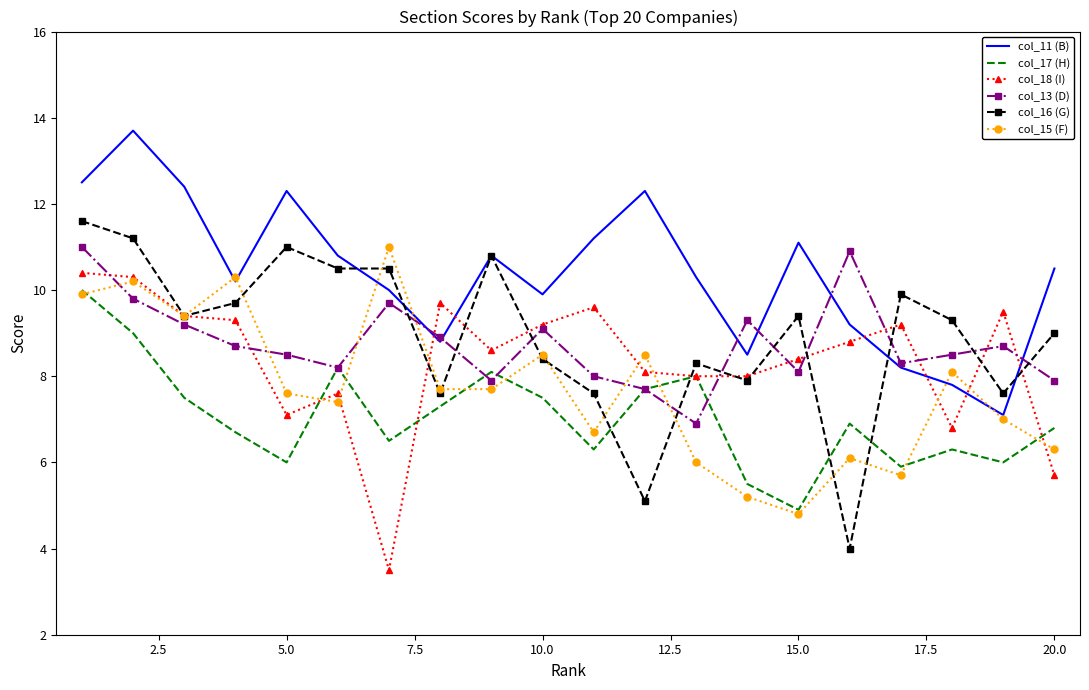

True or false: col_15 (F) and col_13 (D) cross at least once.

True